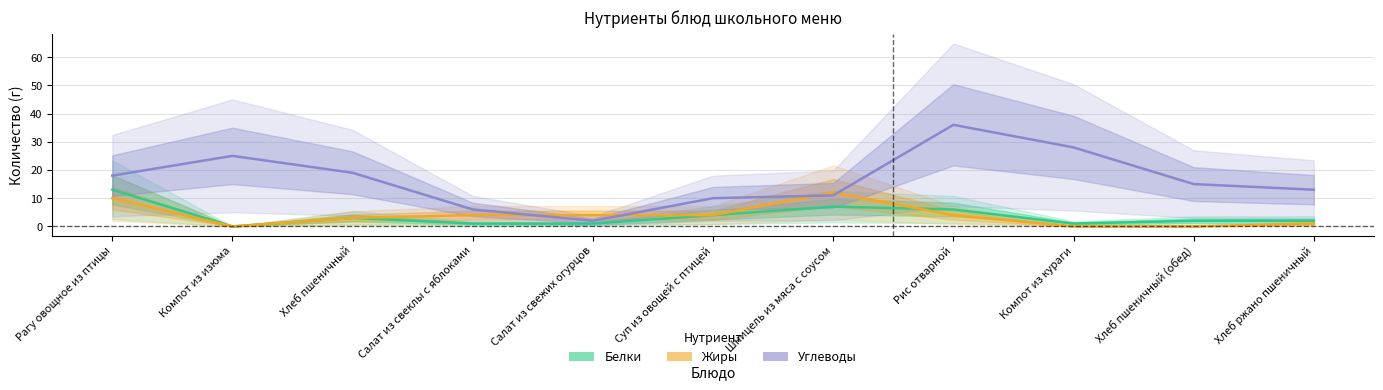

Where is Жиры nearest to the value 6?

Салат из свеклы с яблоками